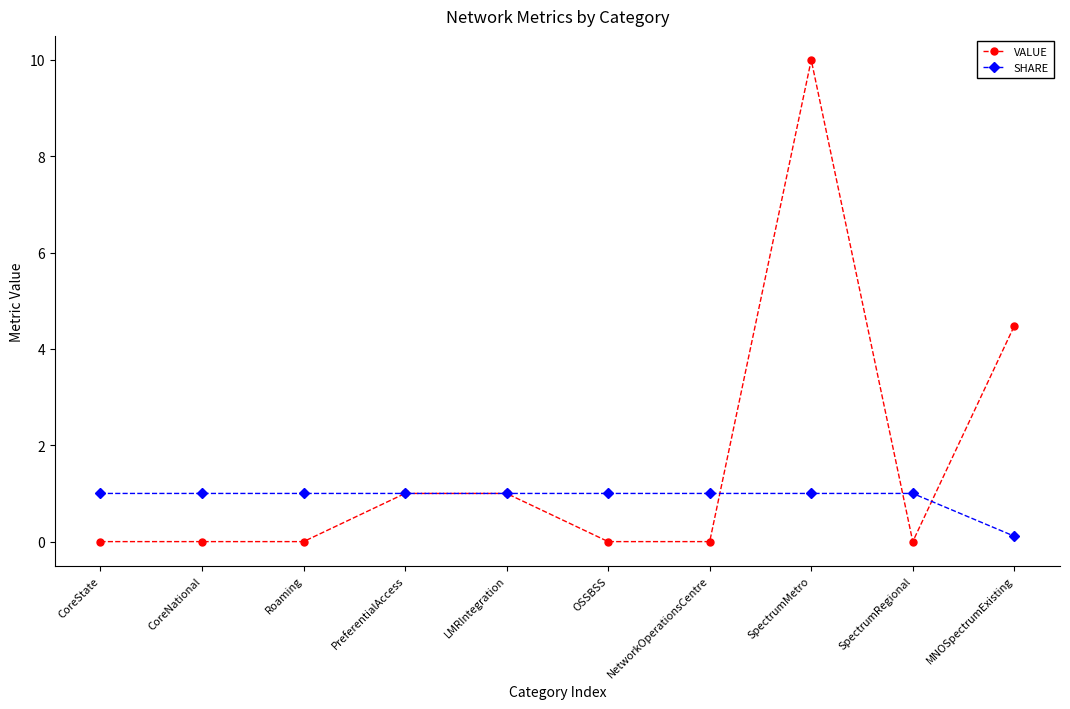

Reading right to left, what are all the values shown in this chart?

VALUE: MNOSpectrumExisting=4.5	SpectrumRegional=0.0	SpectrumMetro=10.0	NetworkOperationsCentre=0.0	OSSBSS=0.0	LMRIntegration=1.0	PreferentialAccess=1.0	Roaming=0.0	CoreNational=0.0	CoreState=0.0
SHARE: MNOSpectrumExisting=0.1	SpectrumRegional=1.0	SpectrumMetro=1.0	NetworkOperationsCentre=1.0	OSSBSS=1.0	LMRIntegration=1.0	PreferentialAccess=1.0	Roaming=1.0	CoreNational=1.0	CoreState=1.0